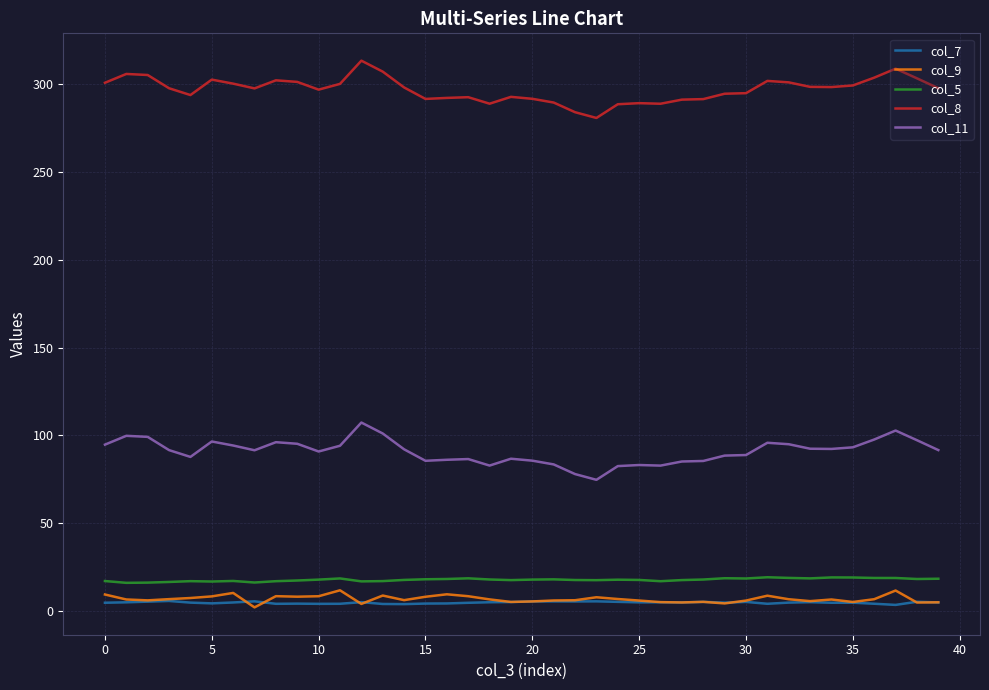

What is the lowest value of the col_8 series?

280.7